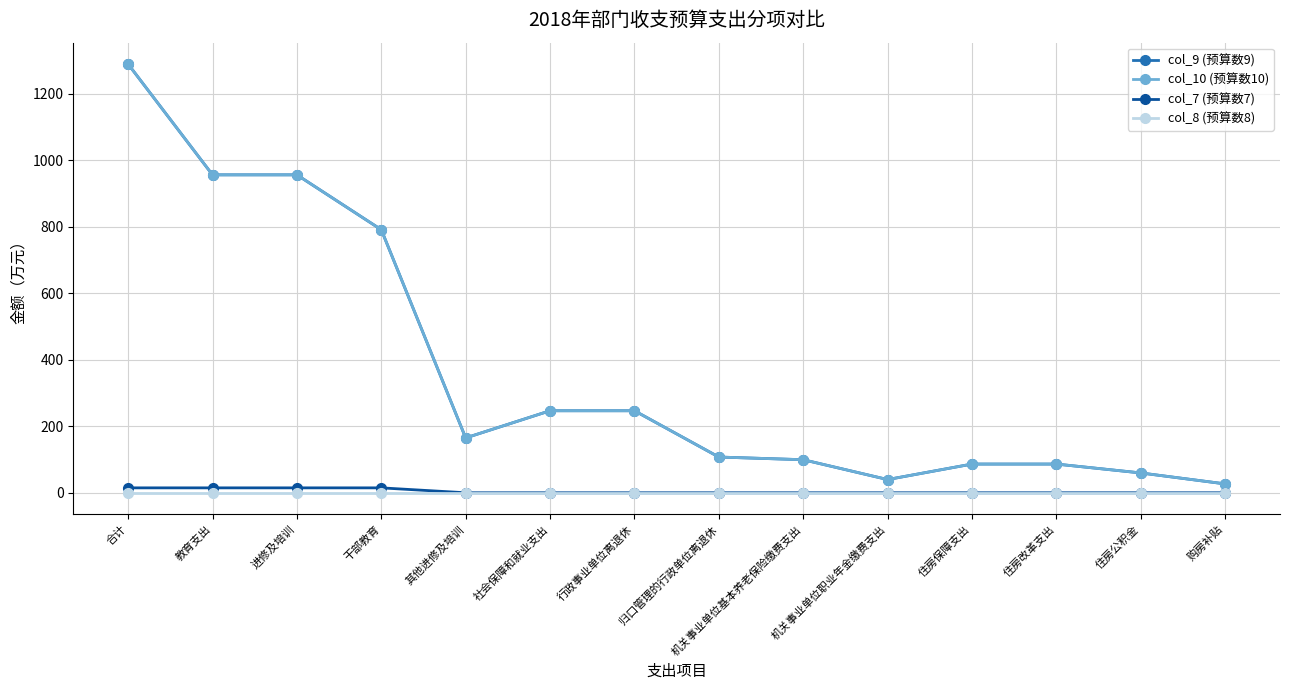

Between 合计 and 进修及培训, which is larger?

合计